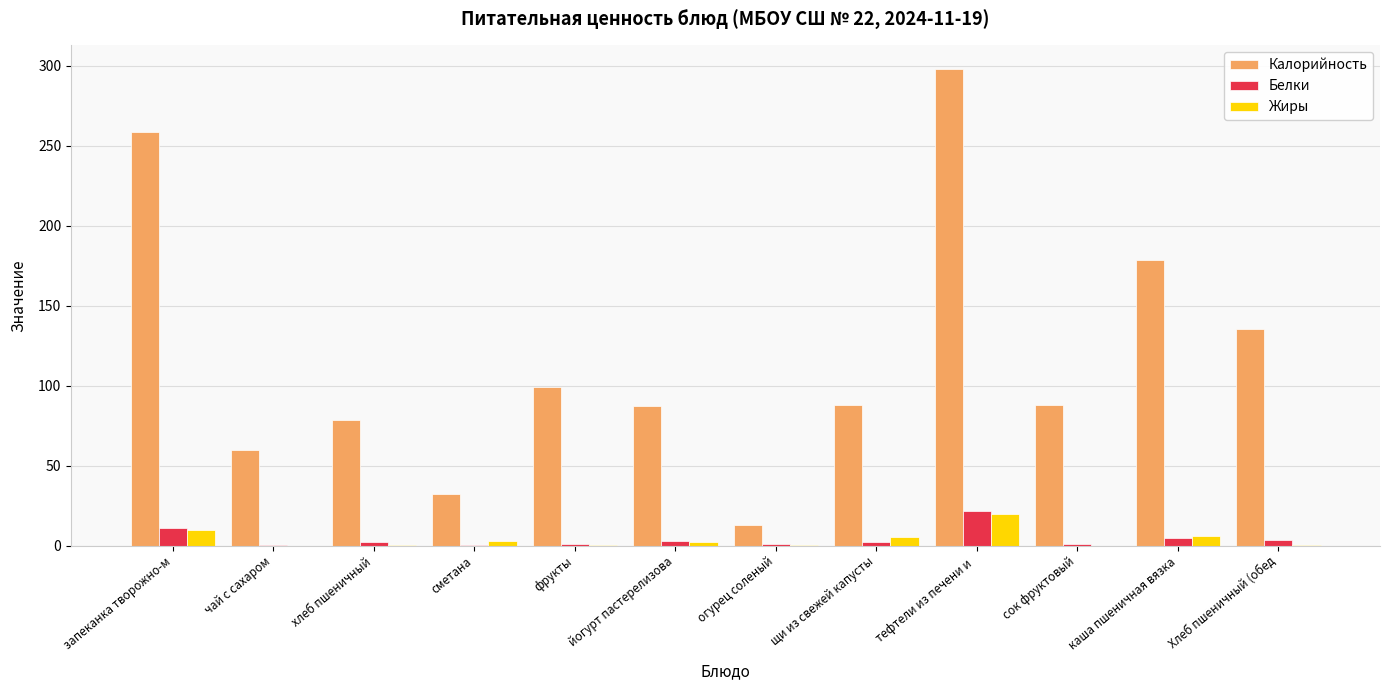

Which series has the largest total across all categories?

Калорийность